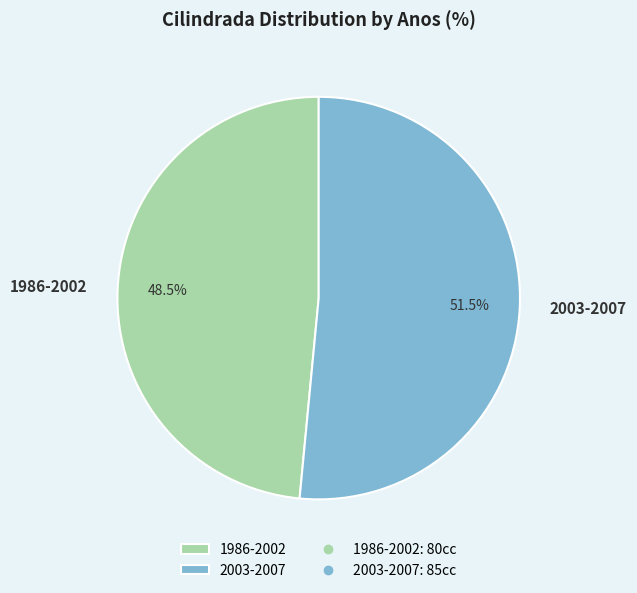

How many segments does this pie chart have?

2